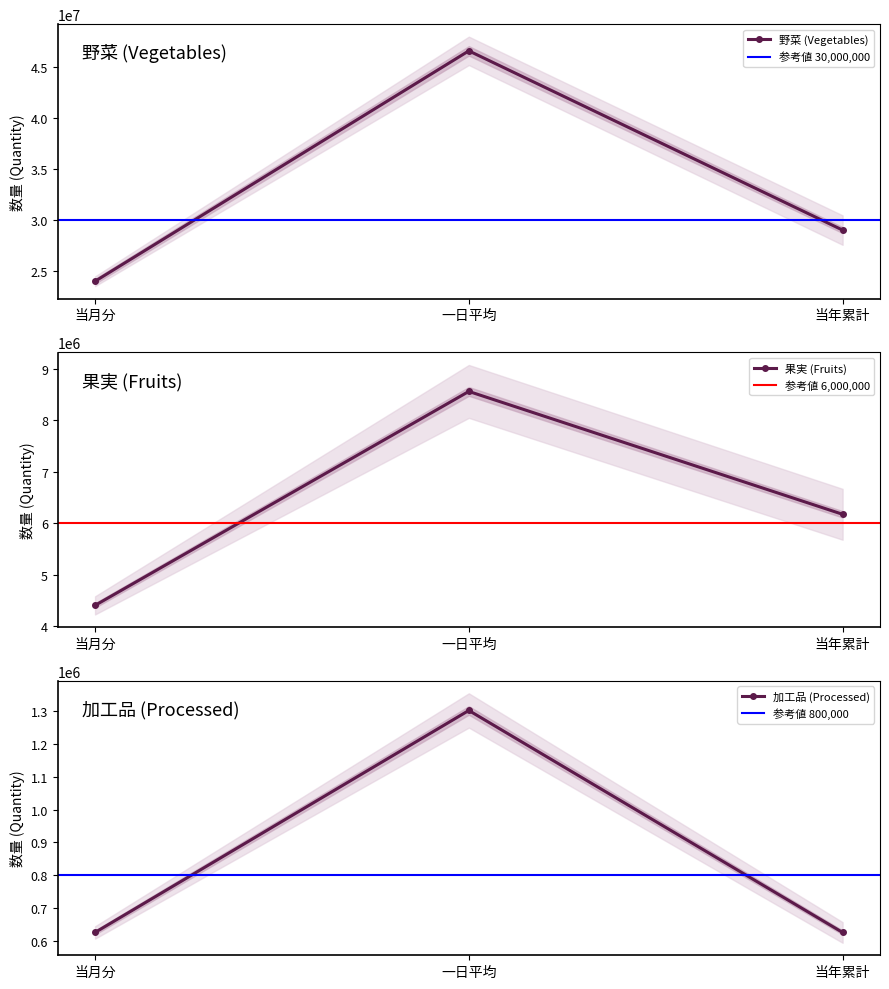

What is the difference between the second highest and minimum values in the 野菜 合計数量 series?

5034728